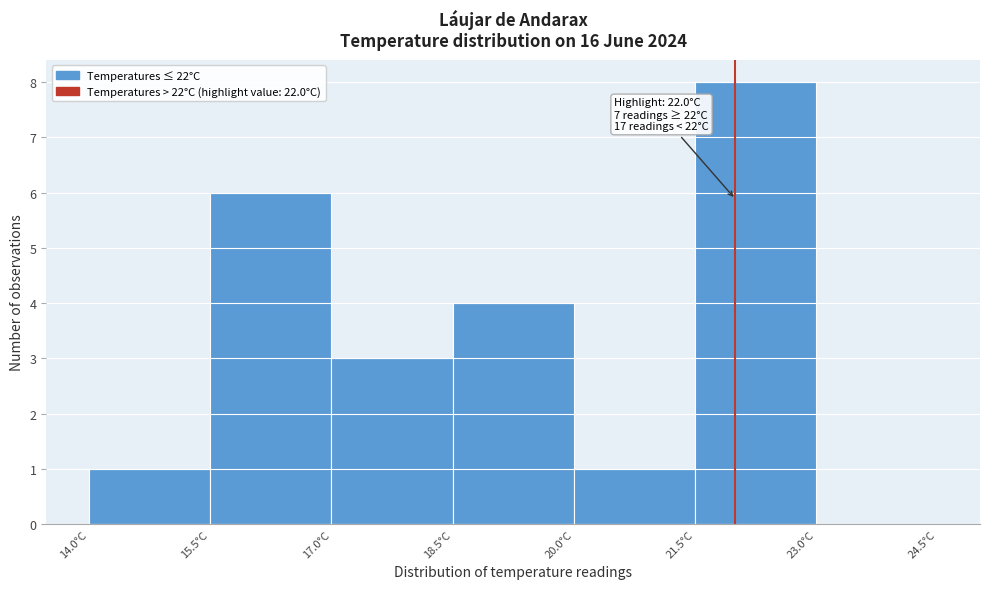

Over which range of the x-axis is the bar tallest?

21.5 to 23.0